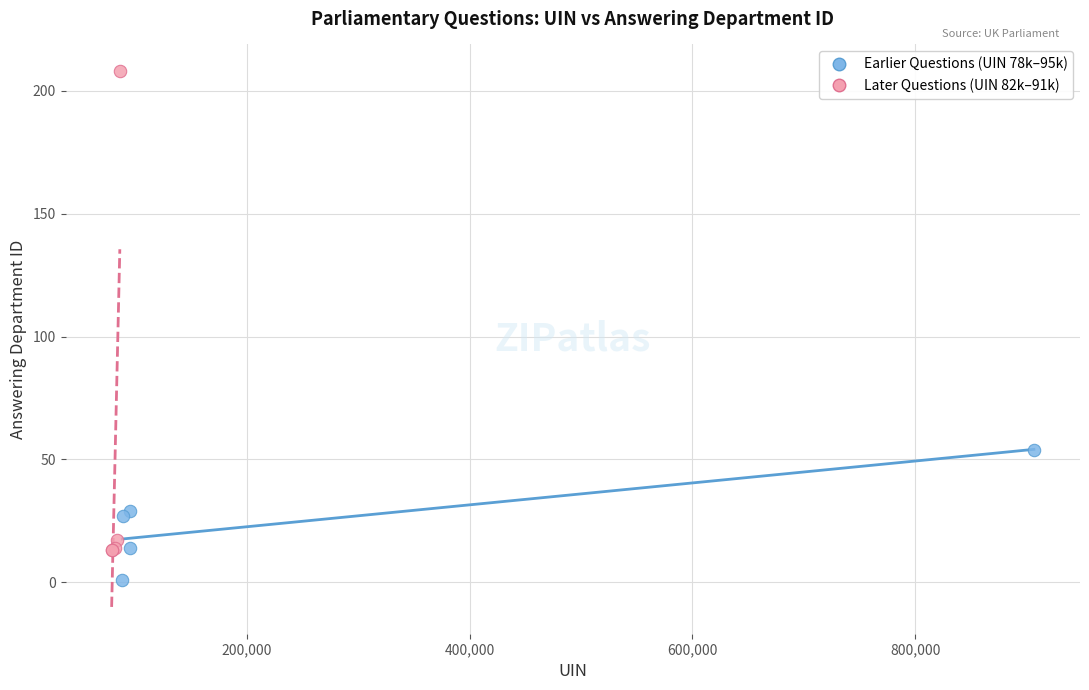

What are all the series names shown in the legend?

Earlier Questions (UIN 78k–95k), Later Questions (UIN 82k–91k)